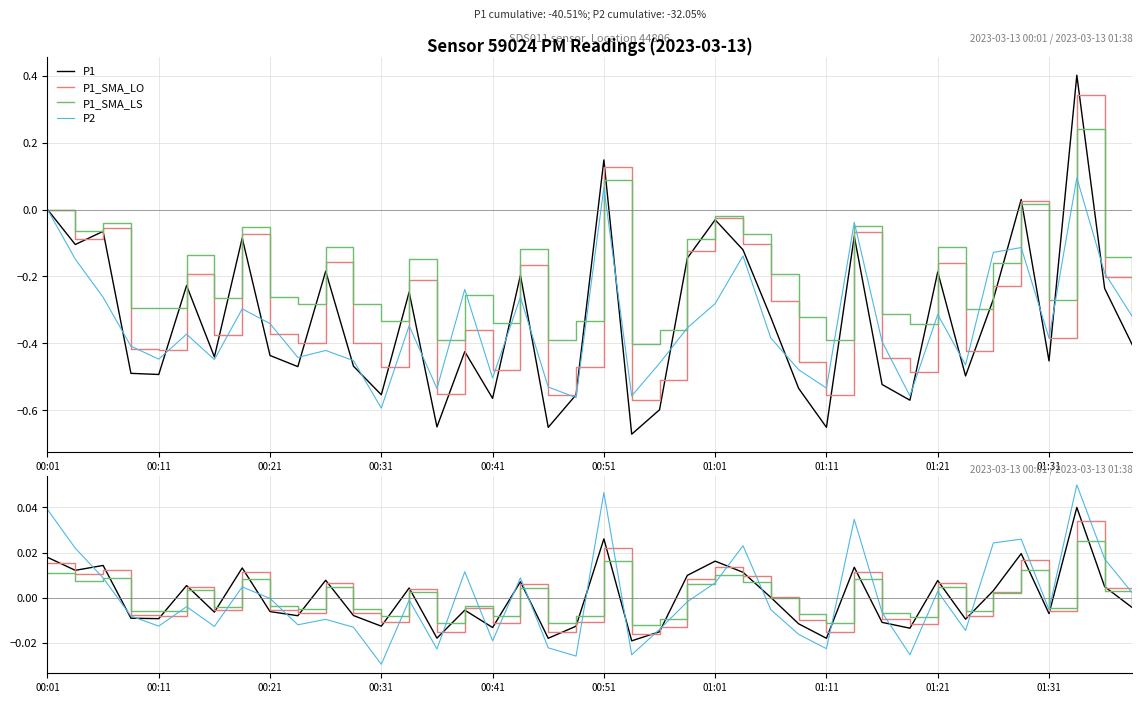

At which label does P2 reach its minimum?

00:31